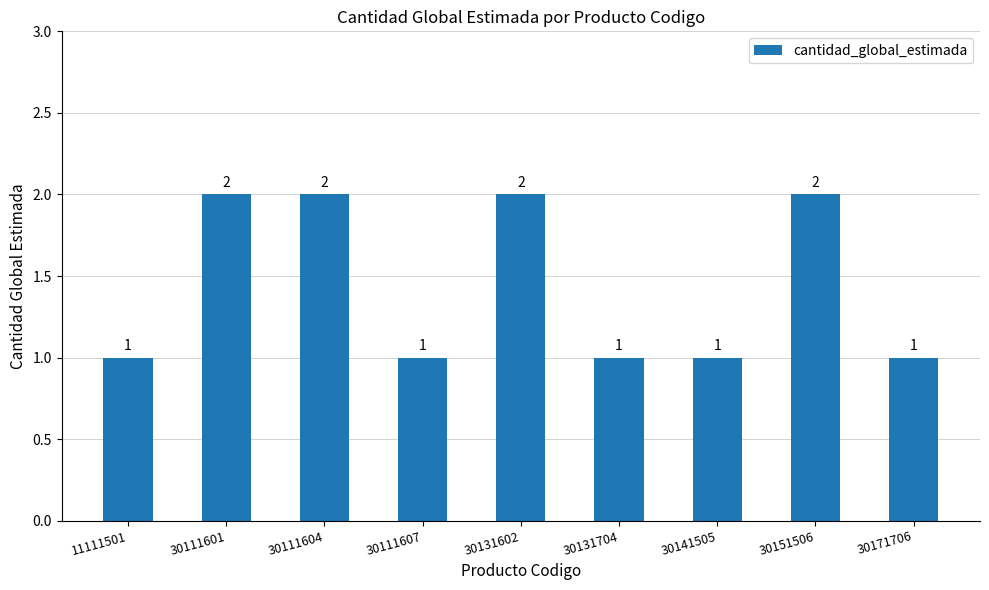

What is the ratio of the value at 30151506 to the value at 30141505?

2.0